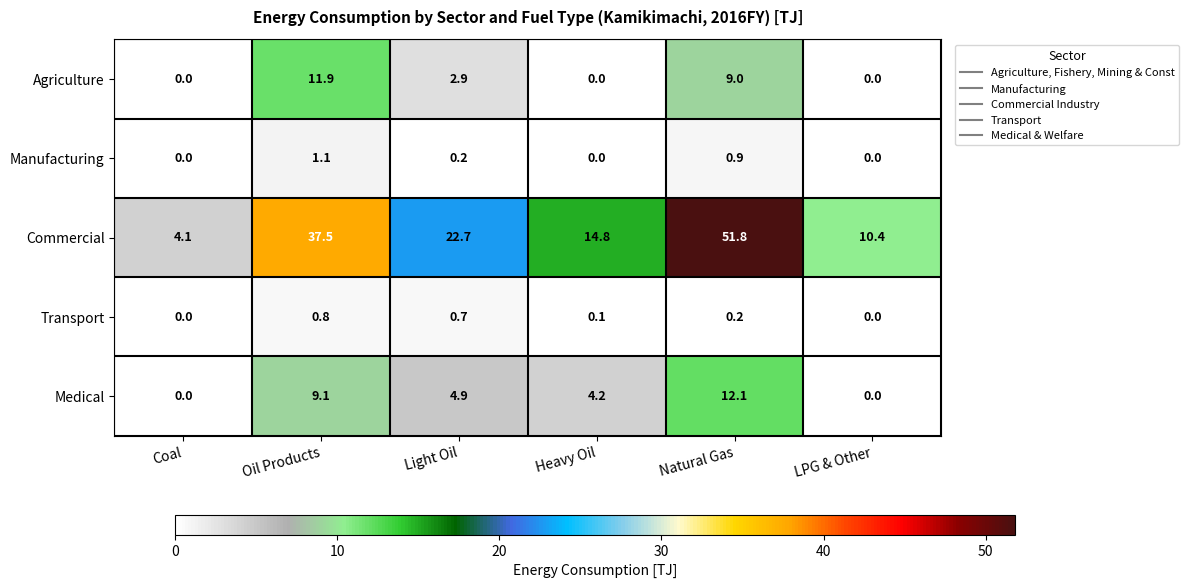

Reading left to right, what are all the values shown in this chart?

Agriculture: 0.0	11.9	2.9	0.0	9.0	0.0
Manufacturing: 0.0	1.1	0.2	0.0	0.9	0.0
Commercial: 4.1	37.5	22.7	14.8	51.8	10.4
Transport: 0.0	0.8	0.7	0.1	0.2	0.0
Medical: 0.0	9.1	4.9	4.2	12.1	0.0